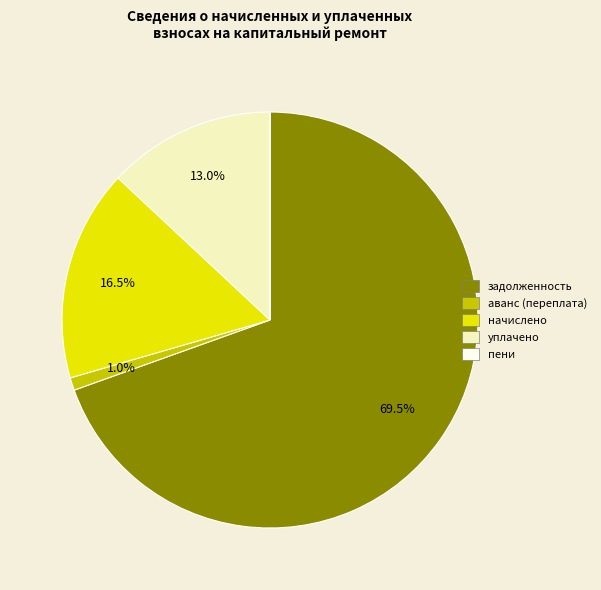

Which category has the biggest portion of the pie?

задолженность